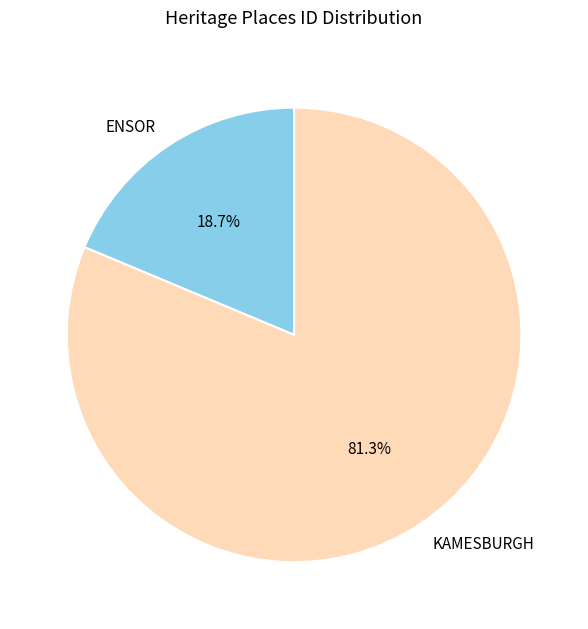

Does KAMESBURGH account for over 50% of the chart?

Yes